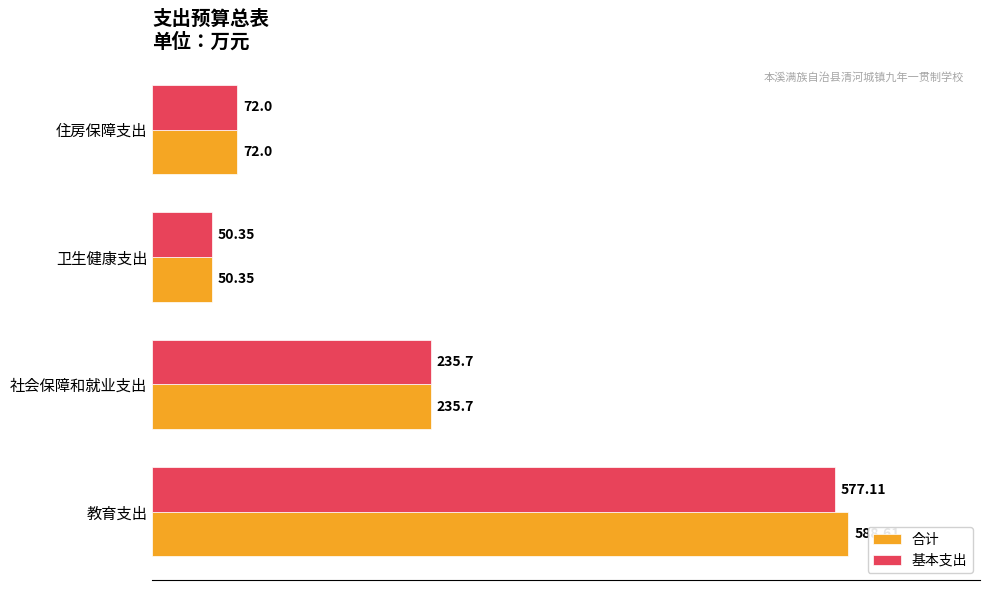

Which series has the largest range (max minus min)?

合计